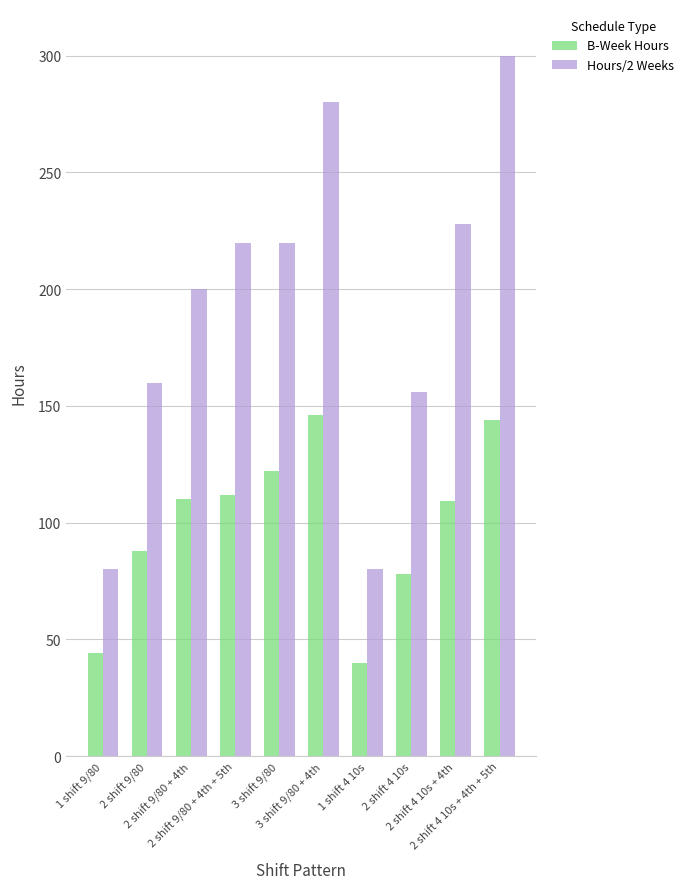

What are all the series names shown in the legend?

B-Week Hours, Hours/2 Weeks